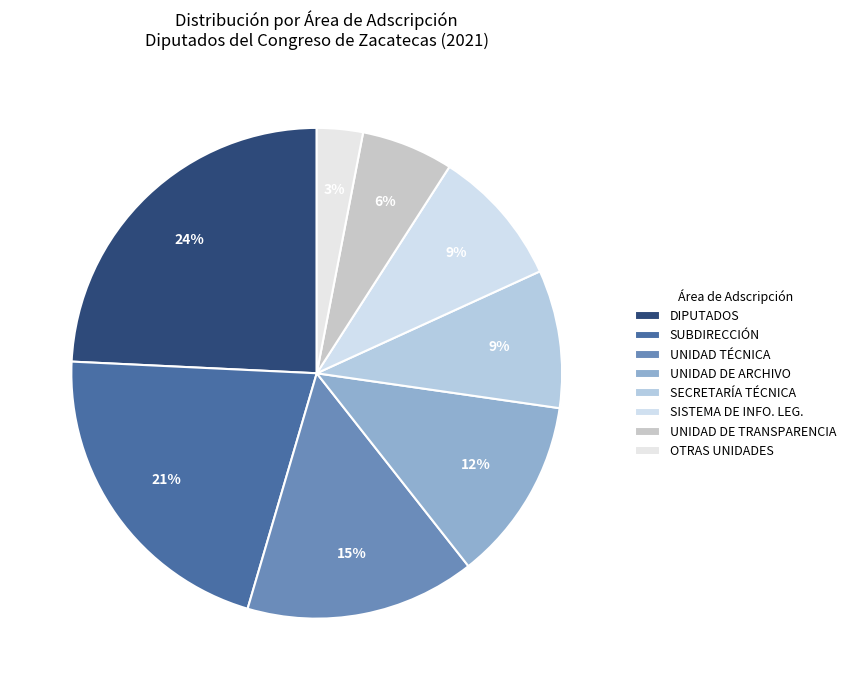

To the nearest percent, what portion does SECRETARÍA TÉCNICA represent?

9%